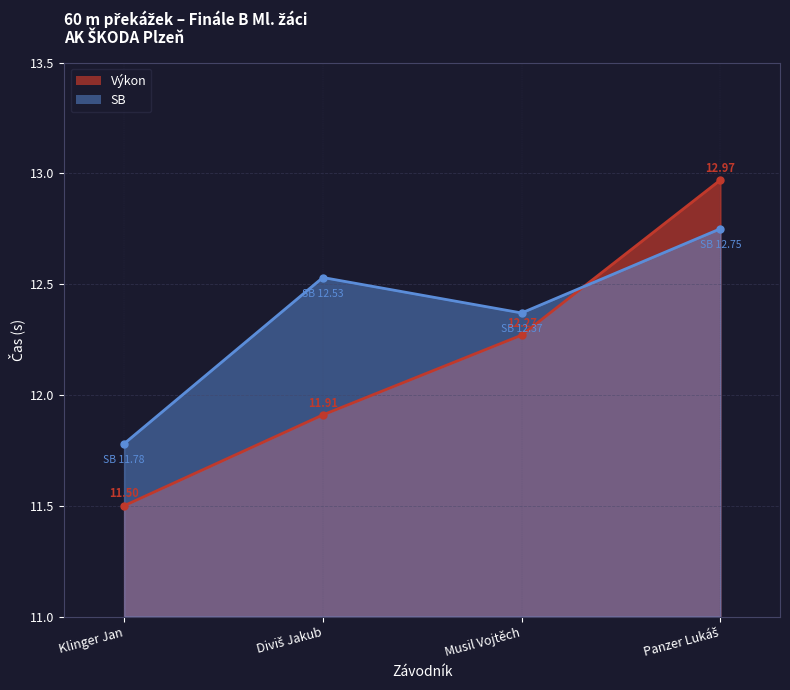

At which category does the chart reach its minimum across all series?

Klinger Jan